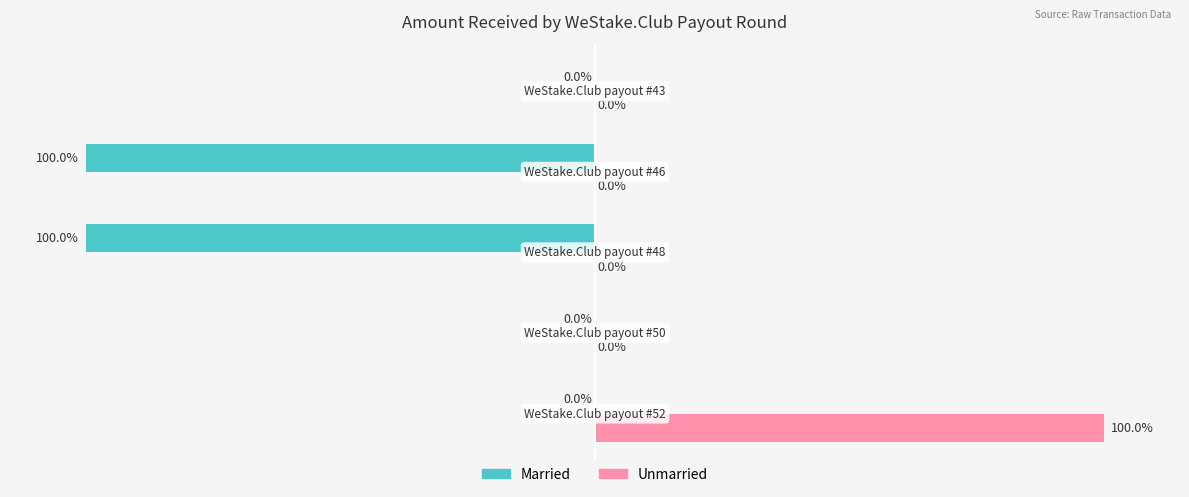

What is the difference between the second highest and minimum values in the Married series?

100